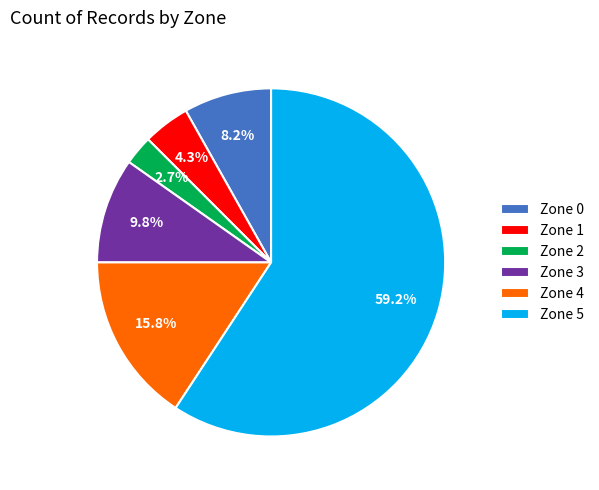

What is the majority slice?

Zone 5